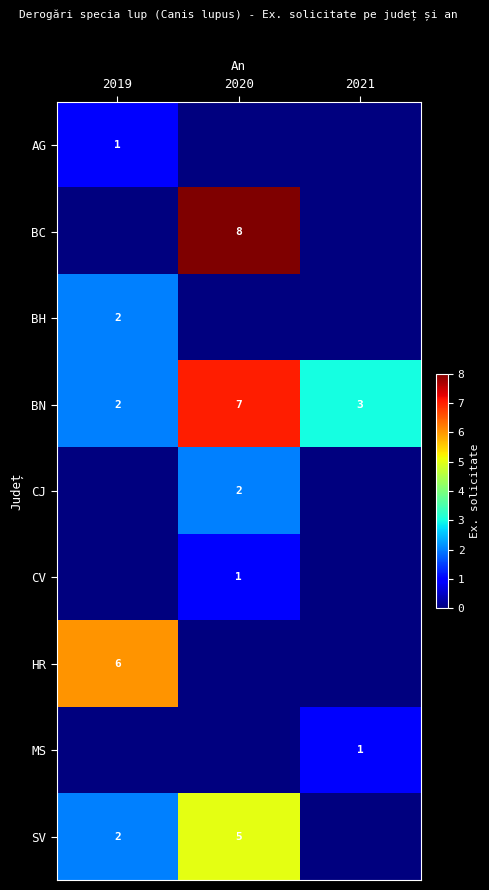

Where does the BN series first go above 3?

2020